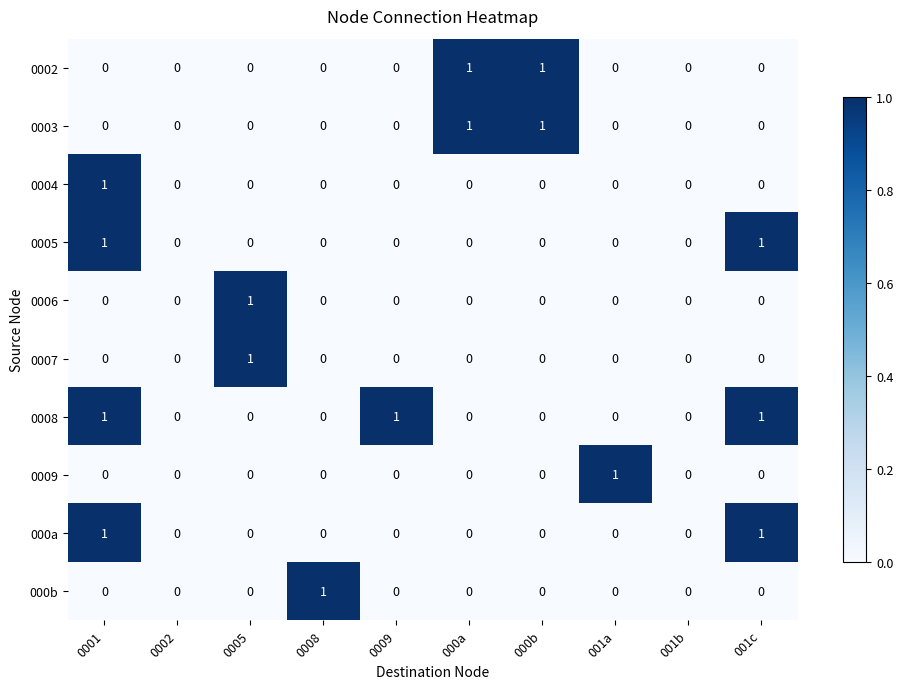

The 0003 series shows 1 at 0001. True or false?

False